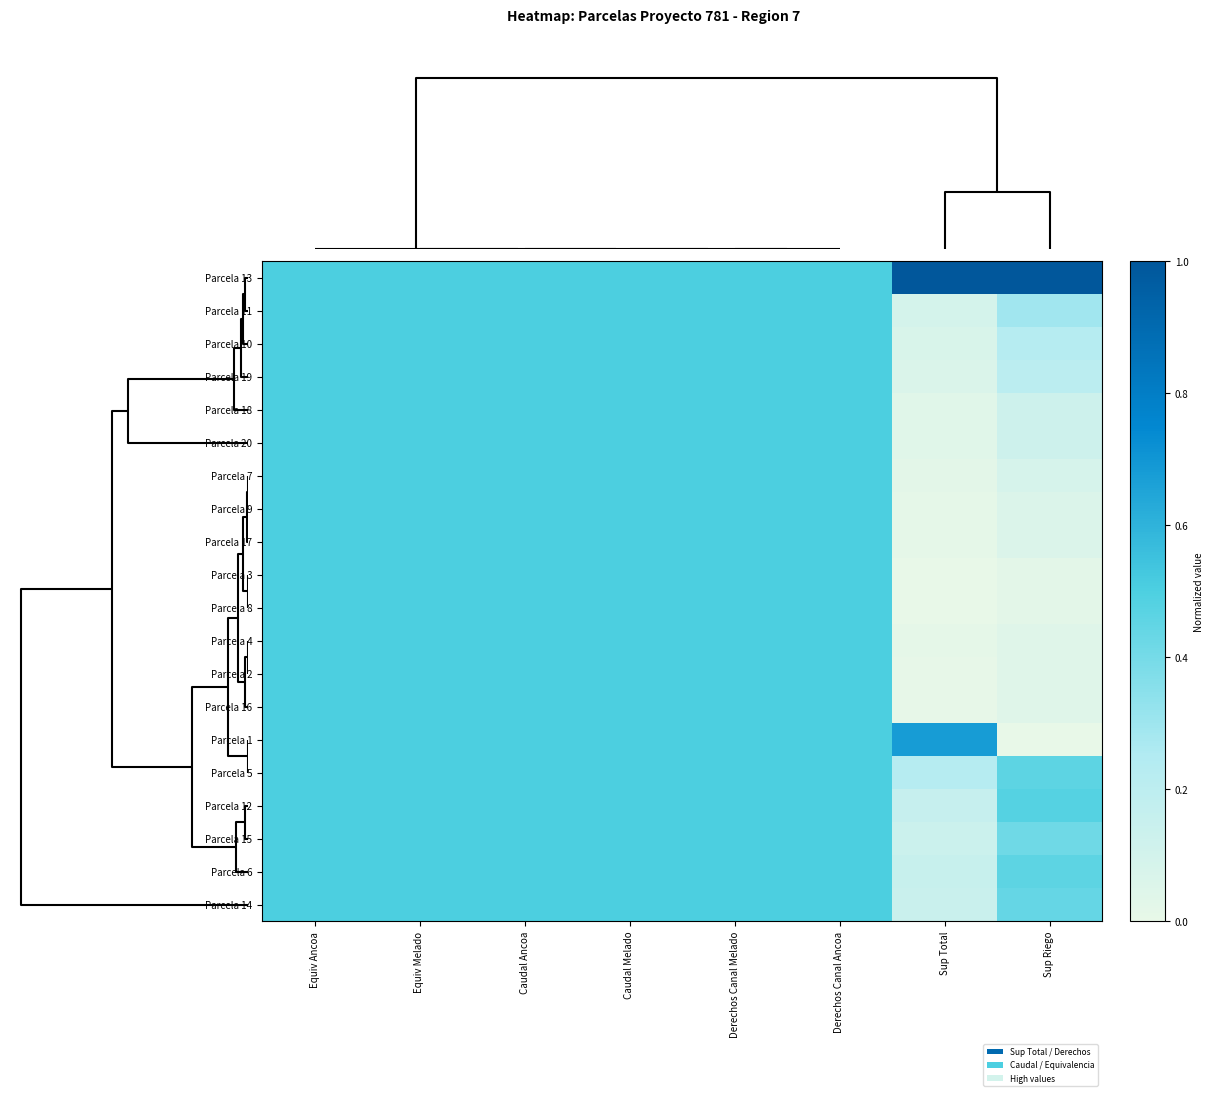

Which has a higher value, Caudal Melado or Sup Riego?

Sup Riego